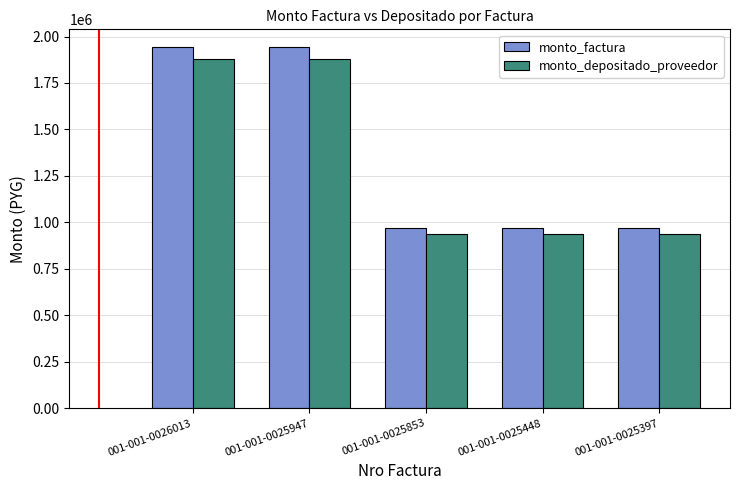

Does the chart contain any negative values?

No